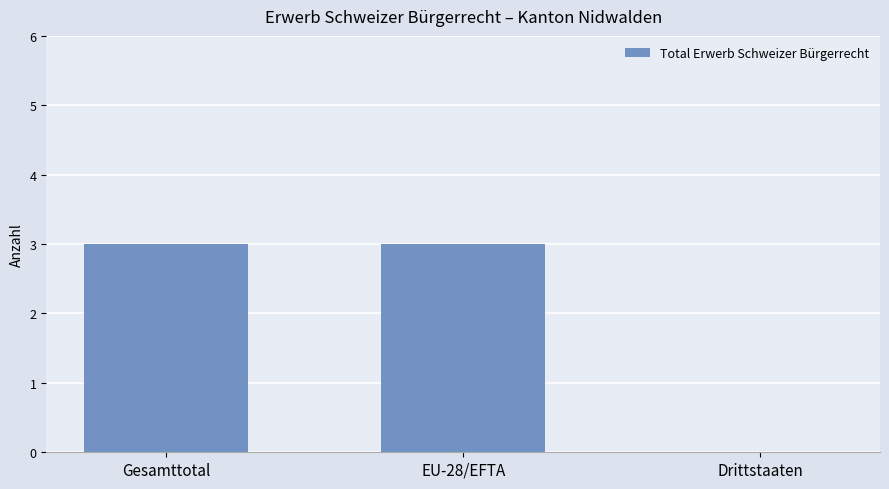

How many values are between 0 and 3?

3